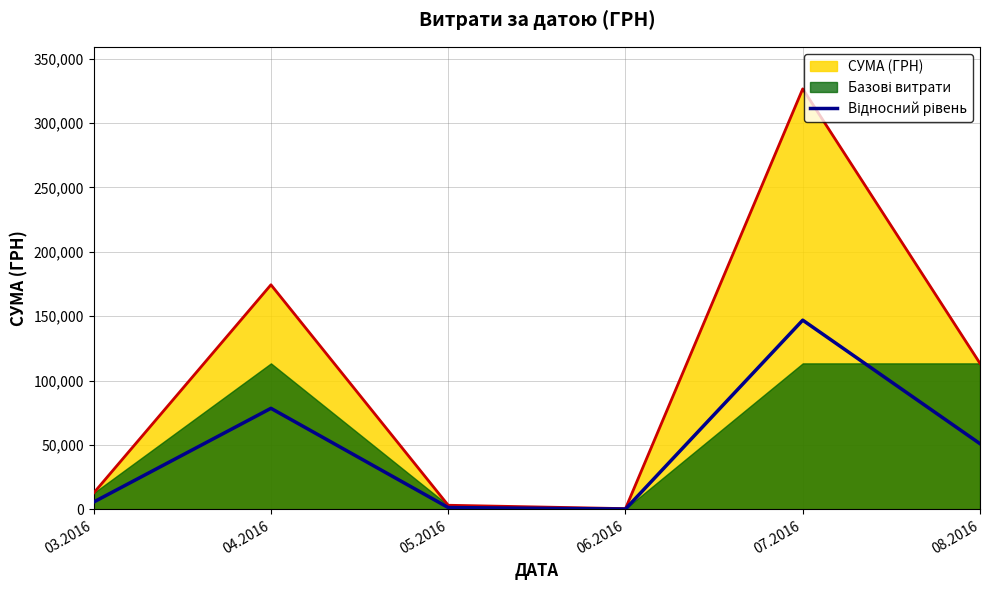

What is the label of the 6th point from the left?

08.2016